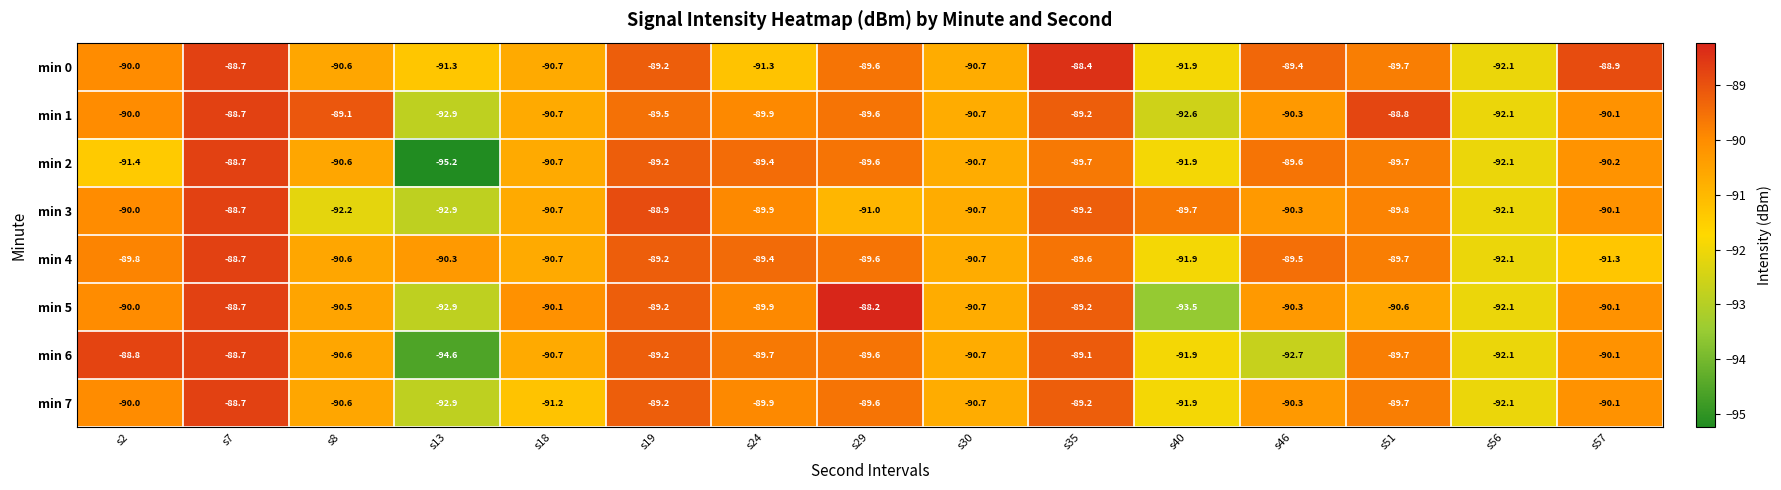

The value of min 2 at s46 is -89.6. True or false?

True